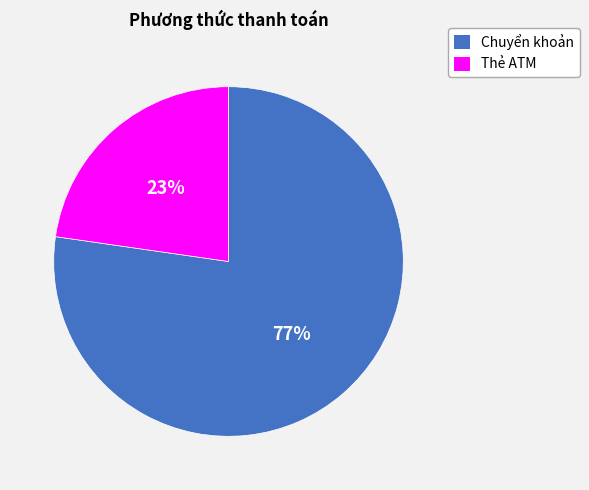

To the nearest percent, what is the combined percentage of Thẻ ATM and Chuyển khoản?

100%